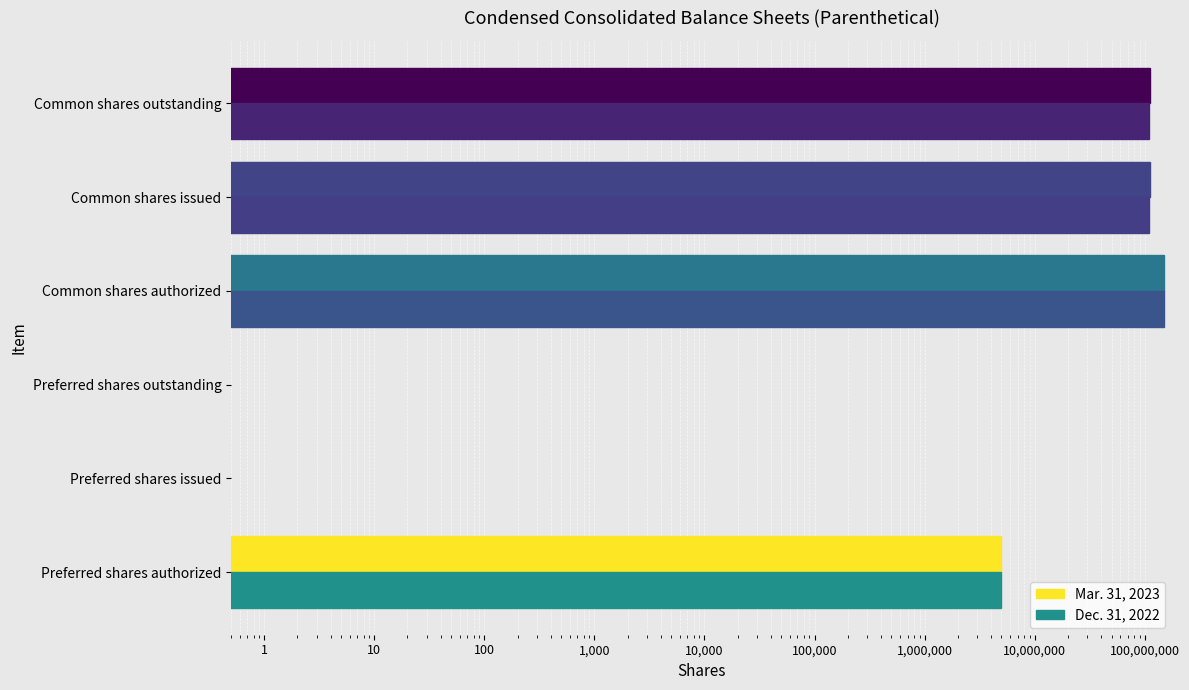

Which series has the widest spread of values?

Mar. 31, 2023